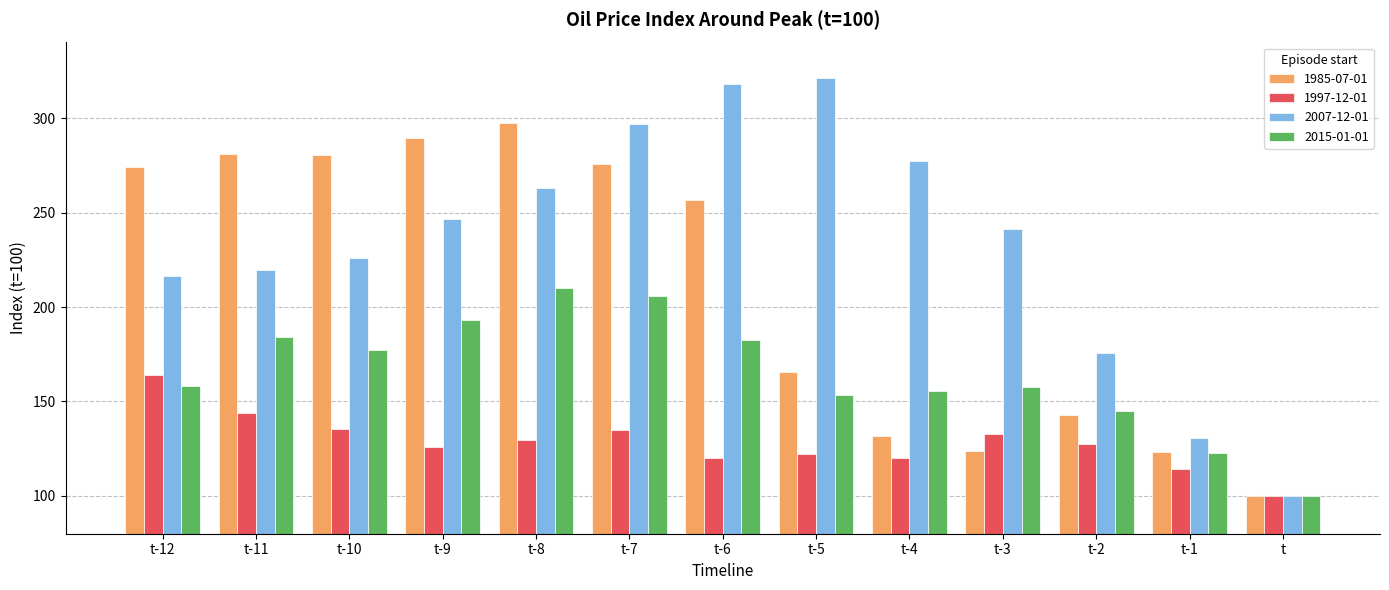

At how many categories does at least one series exceed 317?

2